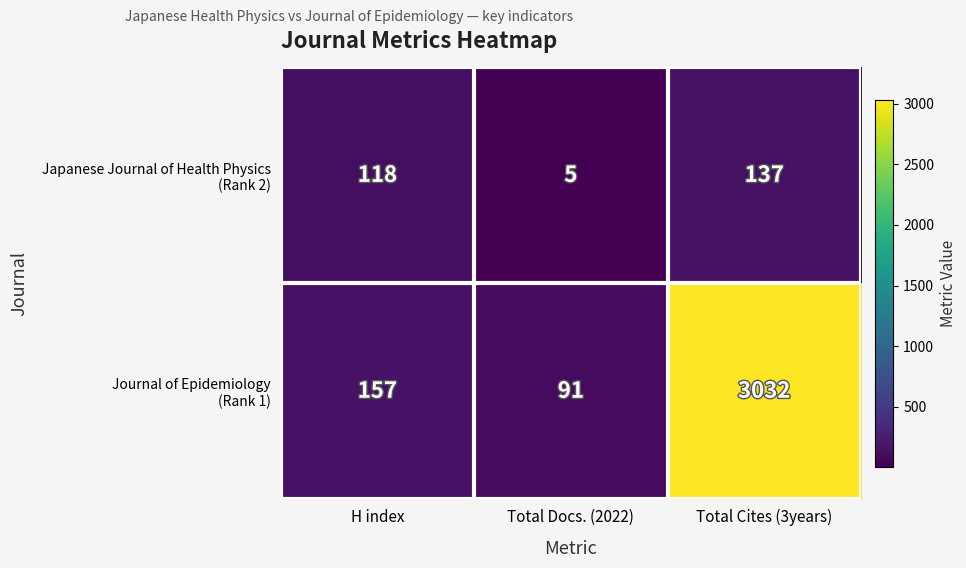

What is the difference between the highest and lowest values at Total Cites (3years)?

2895